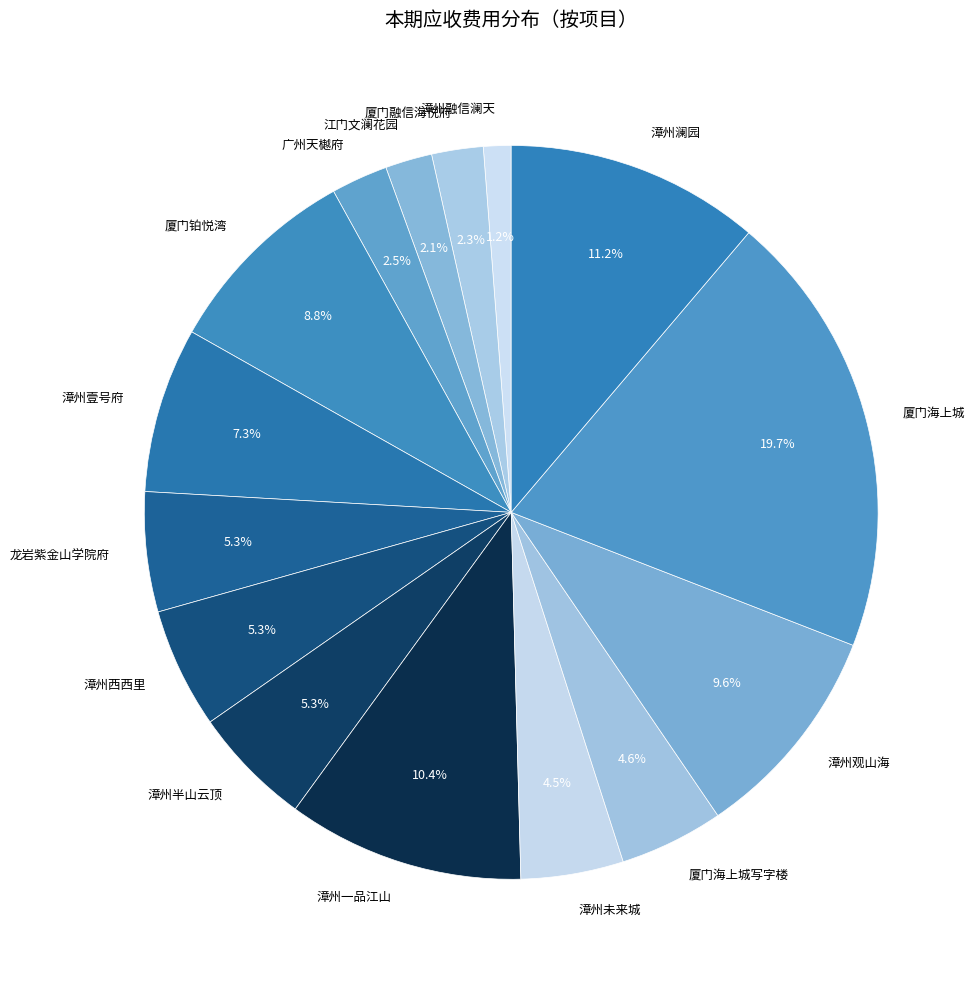

Between 厦门海上城写字楼 and 龙岩紫金山学院府, which is larger?

龙岩紫金山学院府